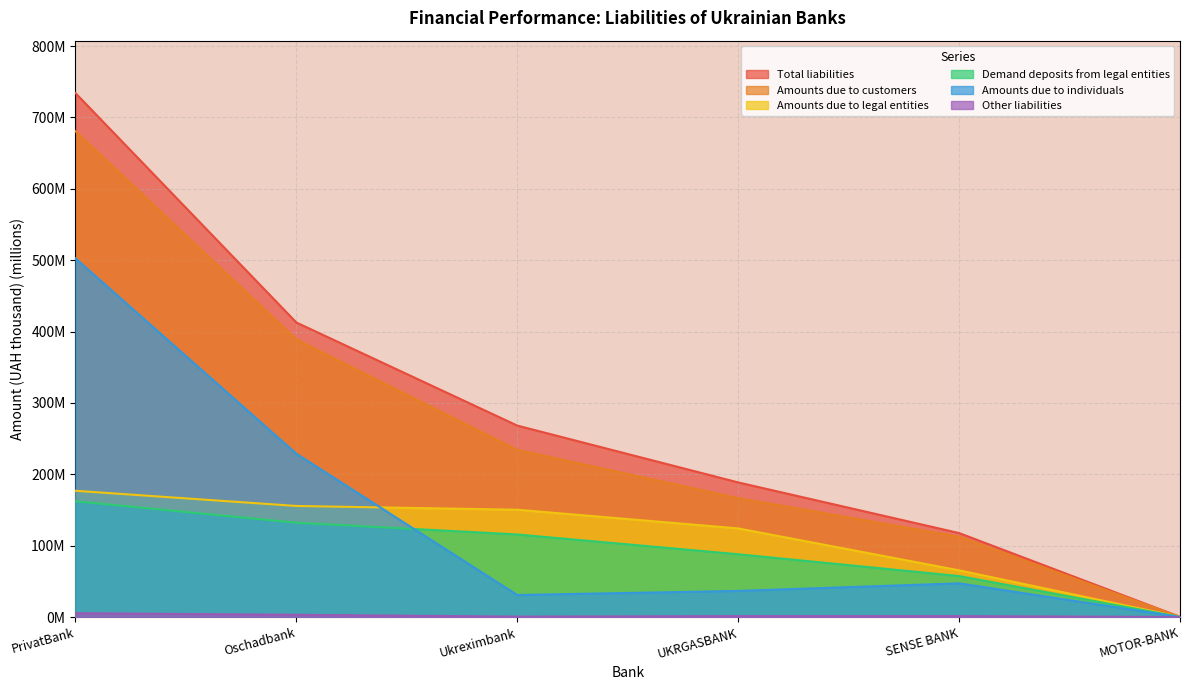

True or false: Total liabilities and Amounts due to individuals cross at least once.

False